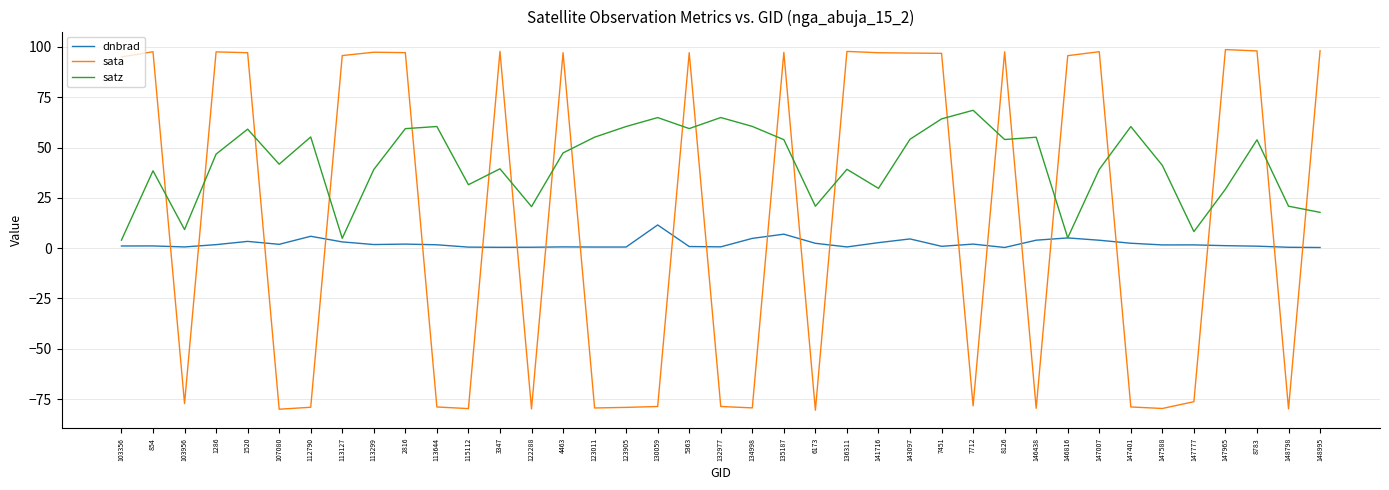

Rank the series by their maximum value, from highest to lowest.

sata, satz, dnbrad